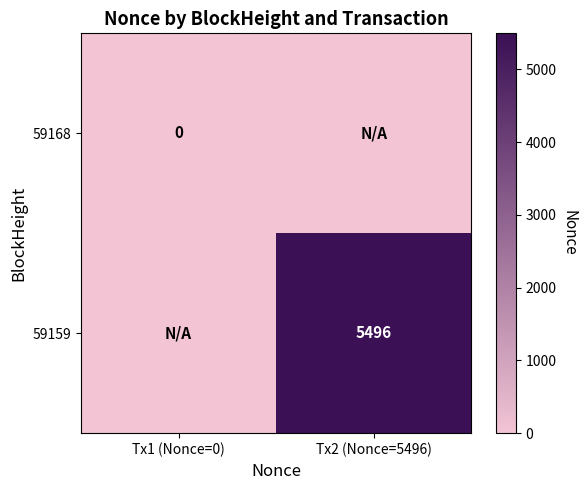

True or false: 59159 has a value of 2485 at Tx2 (Nonce=5496).

False